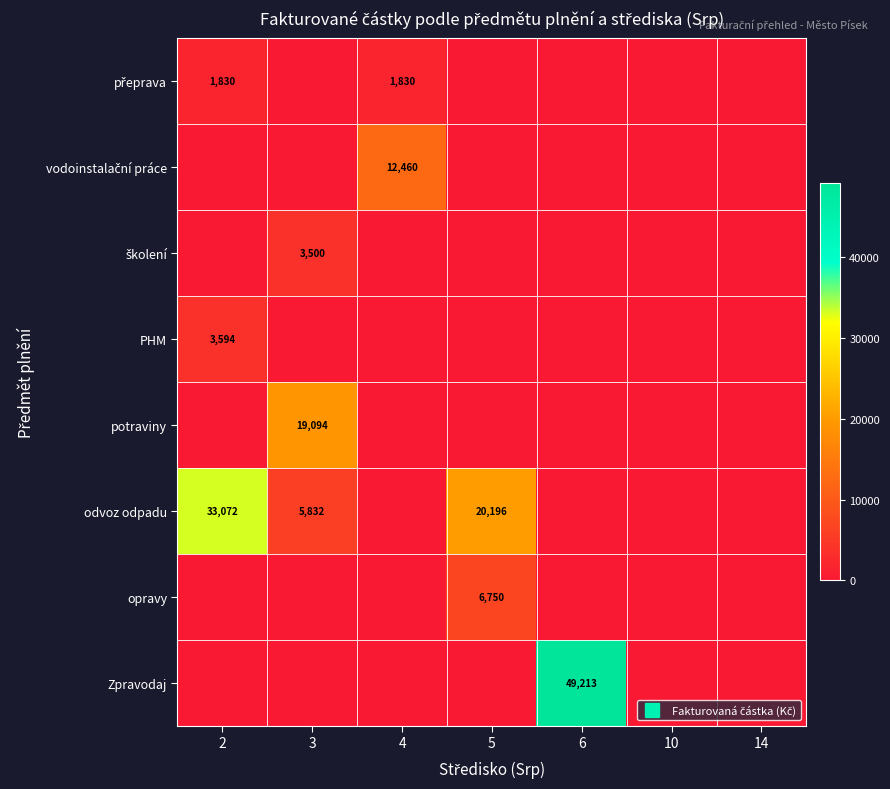

At which label does PHM reach its peak?

2